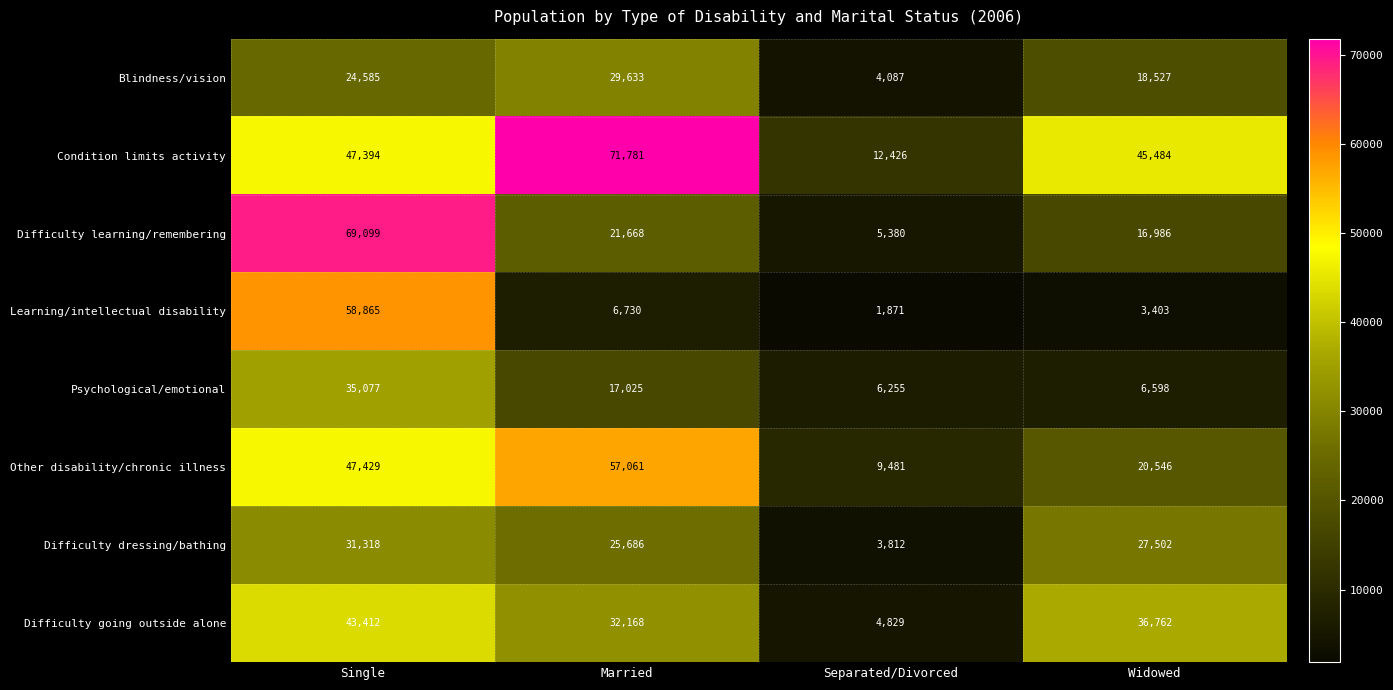

The value of Psychological/emotional at Single is 35077. True or false?

True